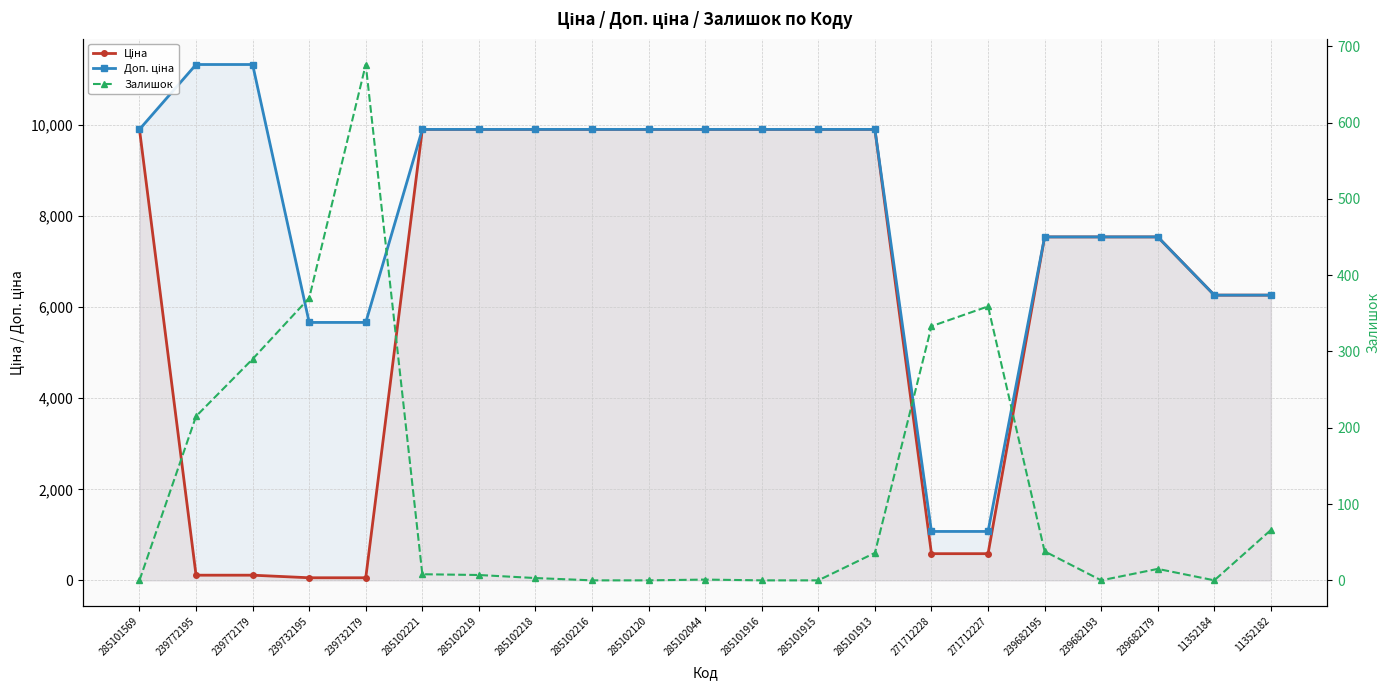

Is the value of Доп. ціна at 285102218 greater than the value of Ціна at 285102120?

No